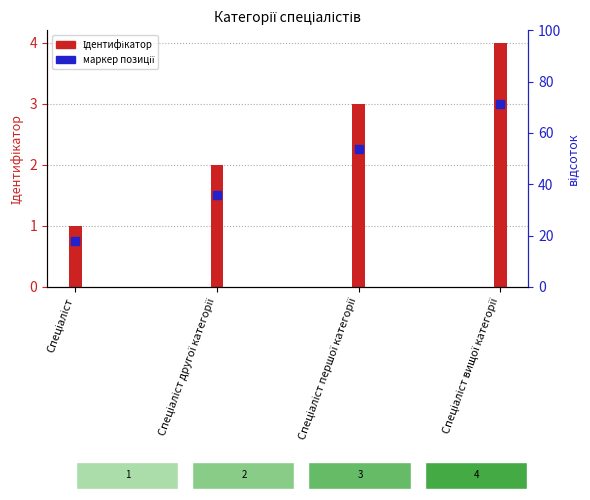

At which label is the value closest to 2?

Спеціаліст другої категорії